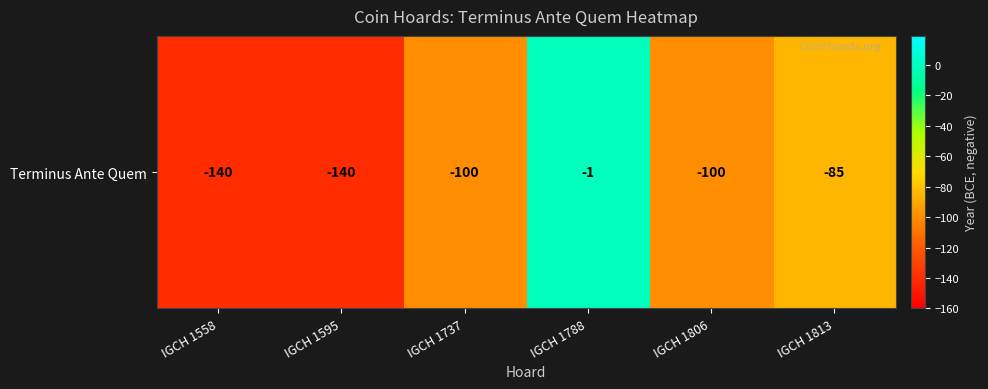

The chart shows a value of 0 at IGCH 1788. True or false?

False